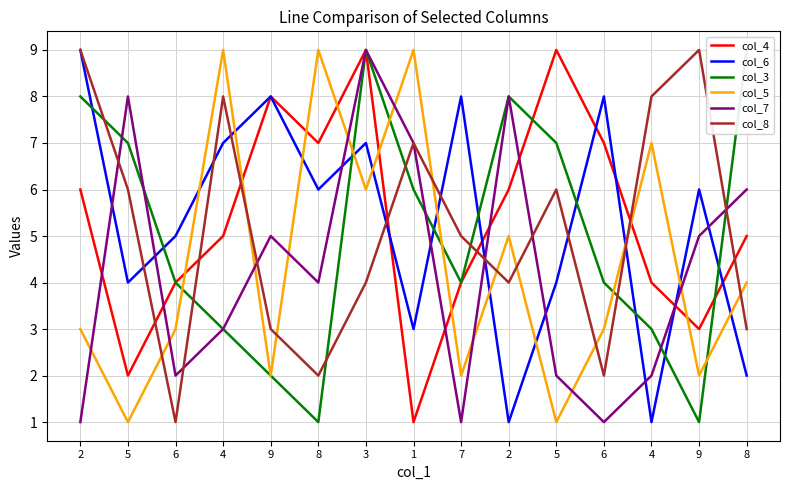

True or false: col_3 has more than 0 interior local peaks.

True